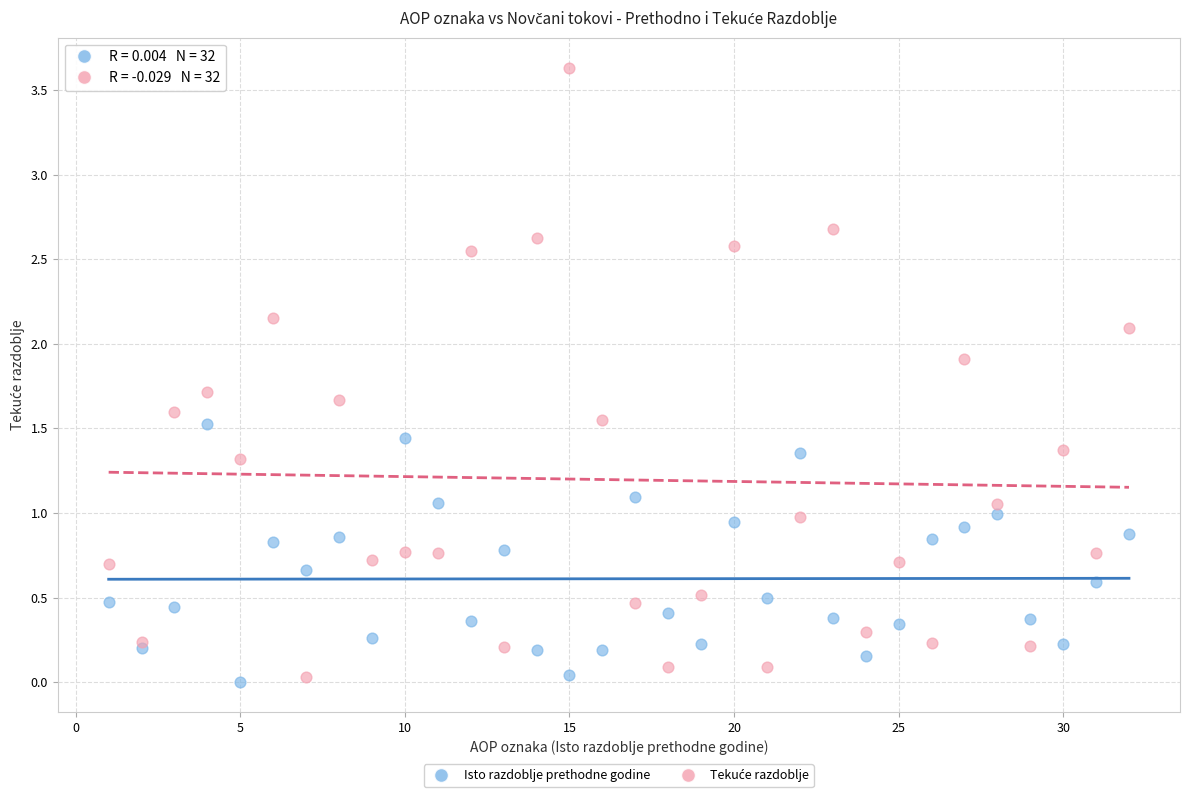

What is the X range (max minus min) for the scatter plot?

31.0